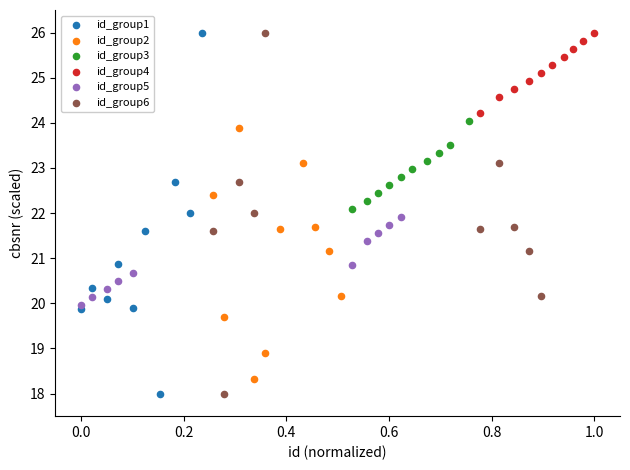

What are all the series names shown in the legend?

id_group1, id_group2, id_group3, id_group4, id_group5, id_group6